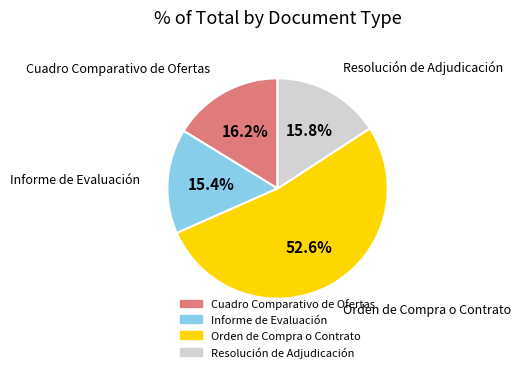

Does any single category account for the majority?

Yes